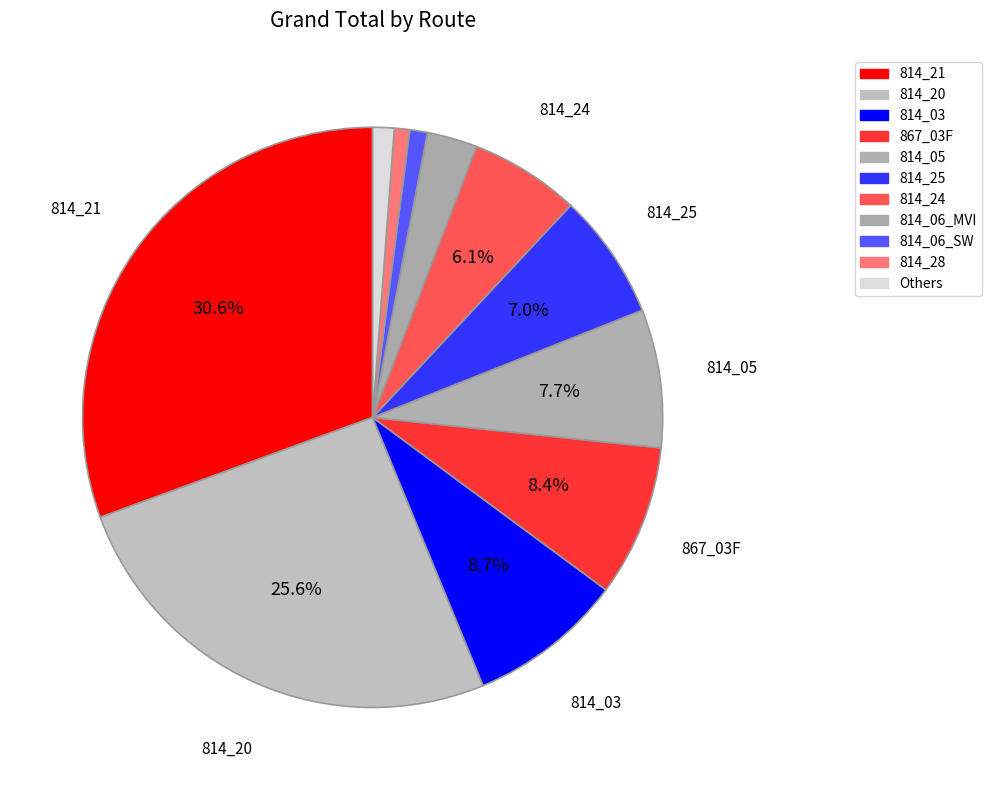

How many segments does this pie chart have?

11